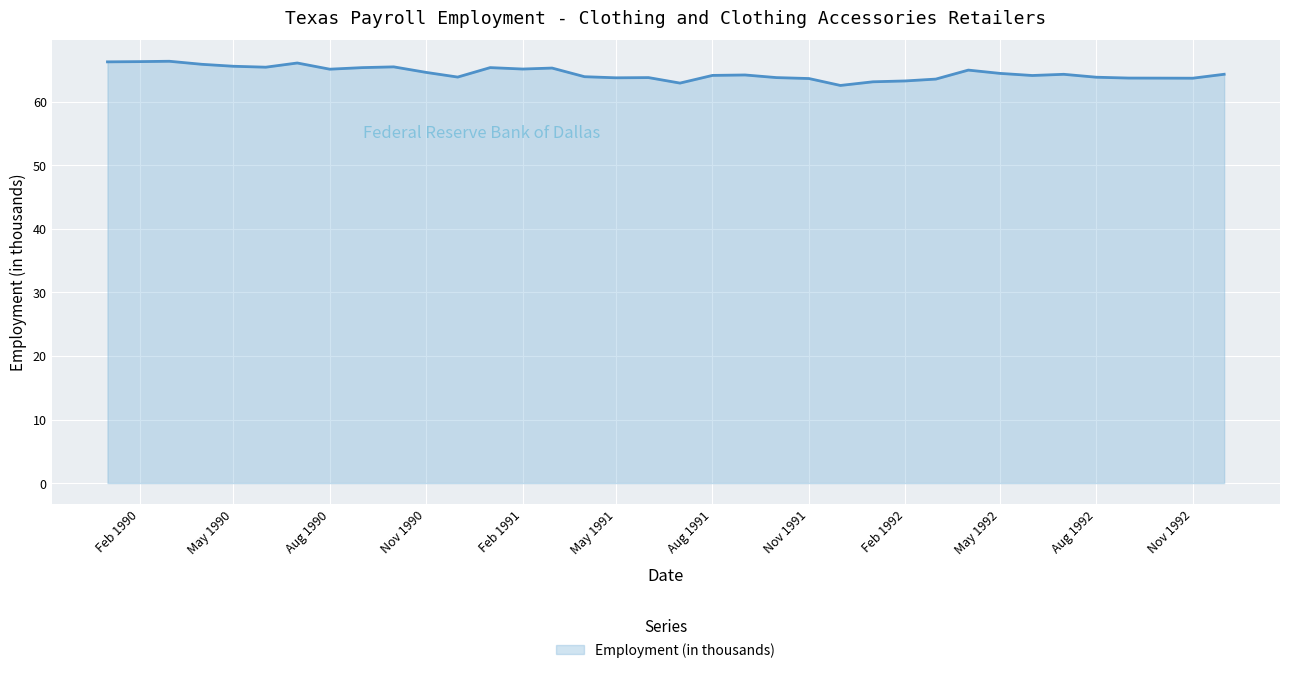

What is the smallest value displayed?

62.5